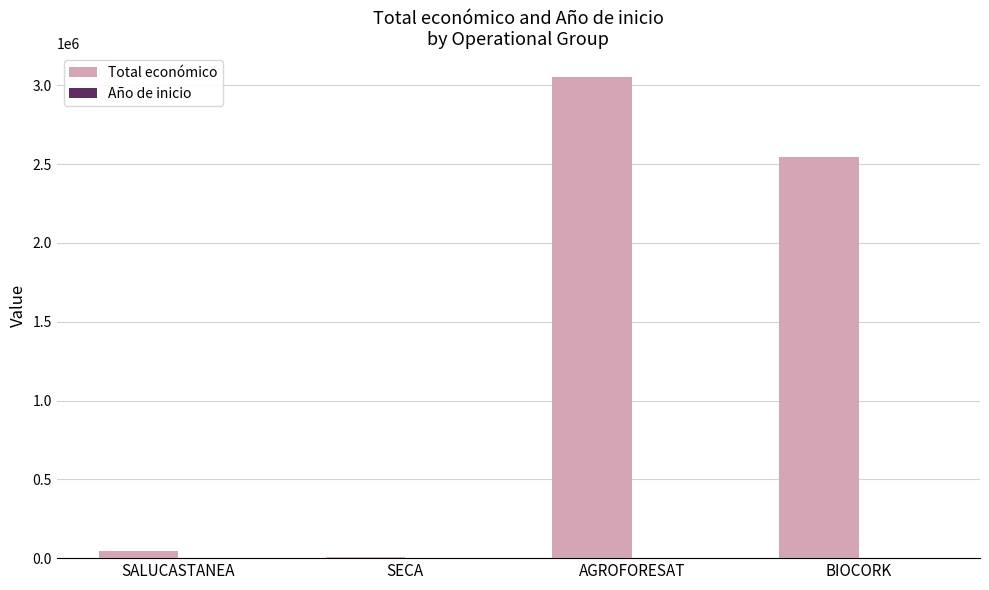

What is the sum of the Total económico values at AGROFORESAT and BIOCORK?

5597856